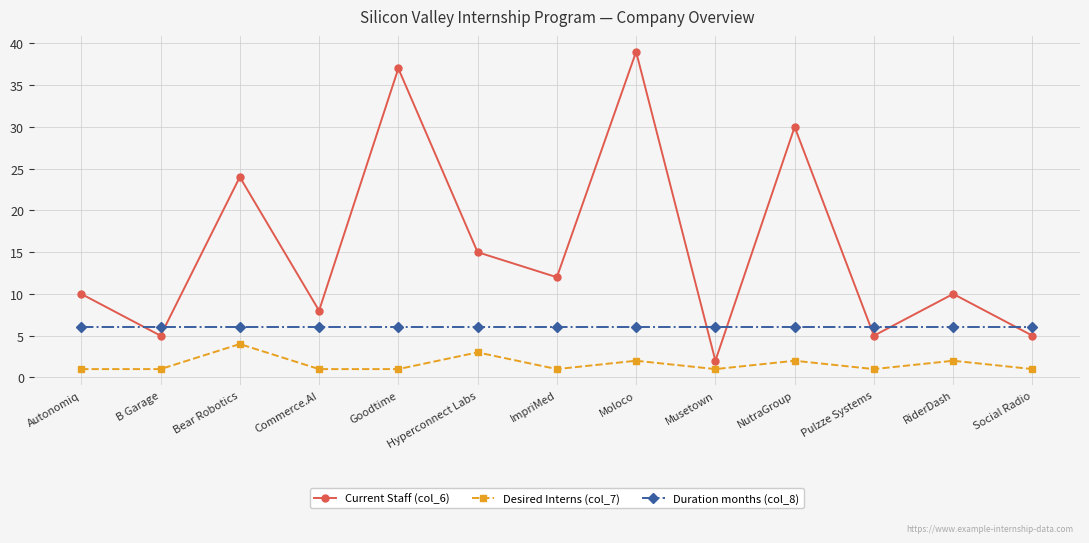

Which series has the largest range (max minus min)?

Current Staff (col_6)